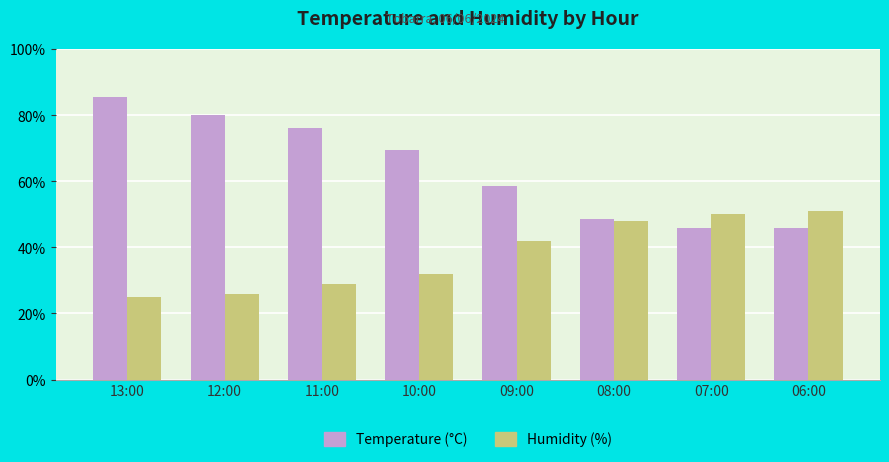

What position from the left is 13:00?

1